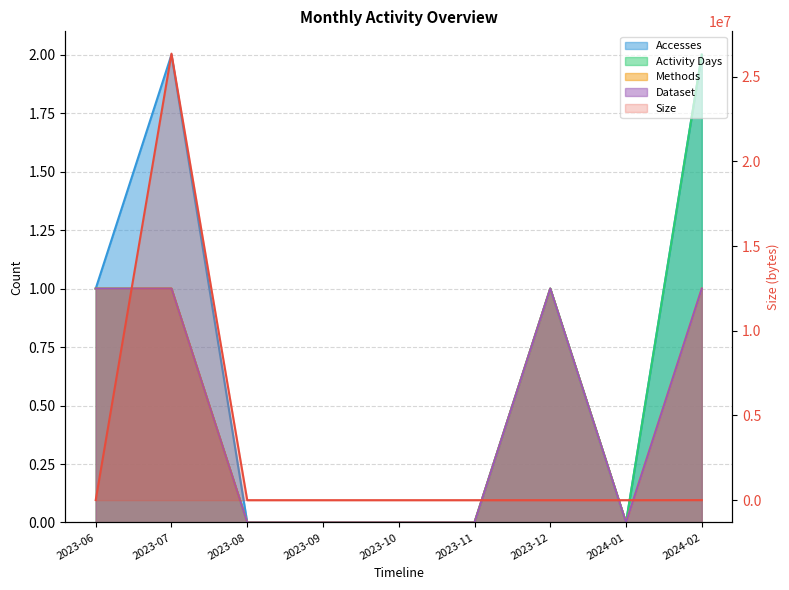

Is it true that Dataset equals 2 at 2024-02?

False